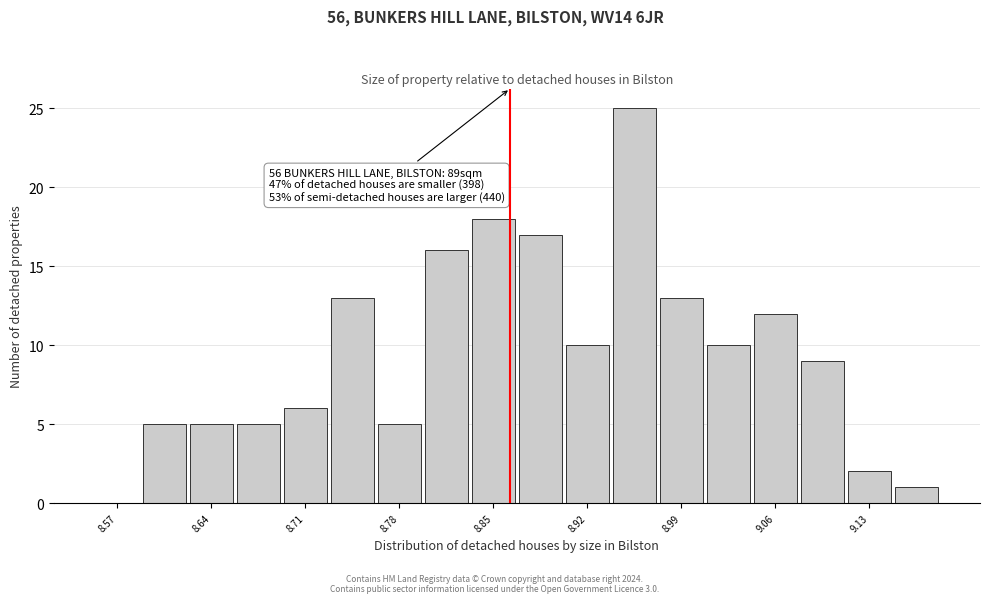

Read against the x-axis, roughly where is the centre of the tallest bar?

8.95